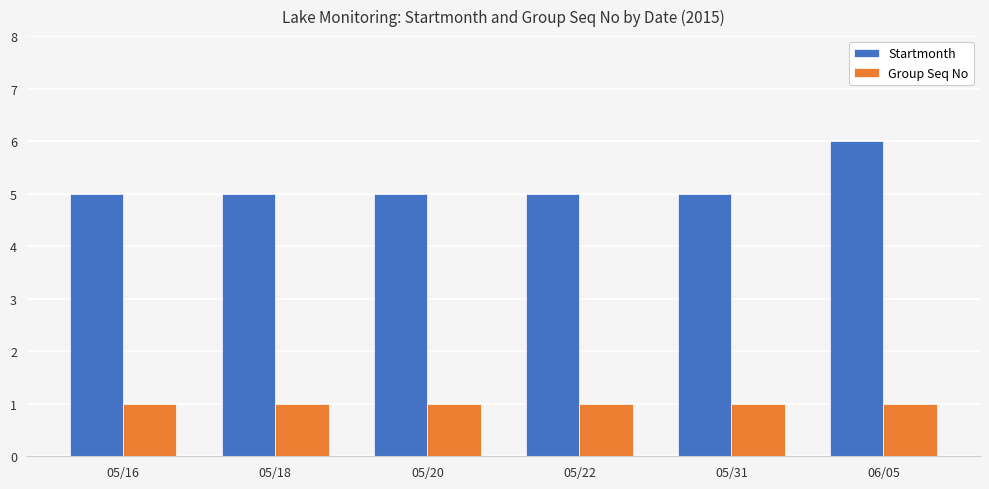

What is the label of the 5th bar from the right?

05/18